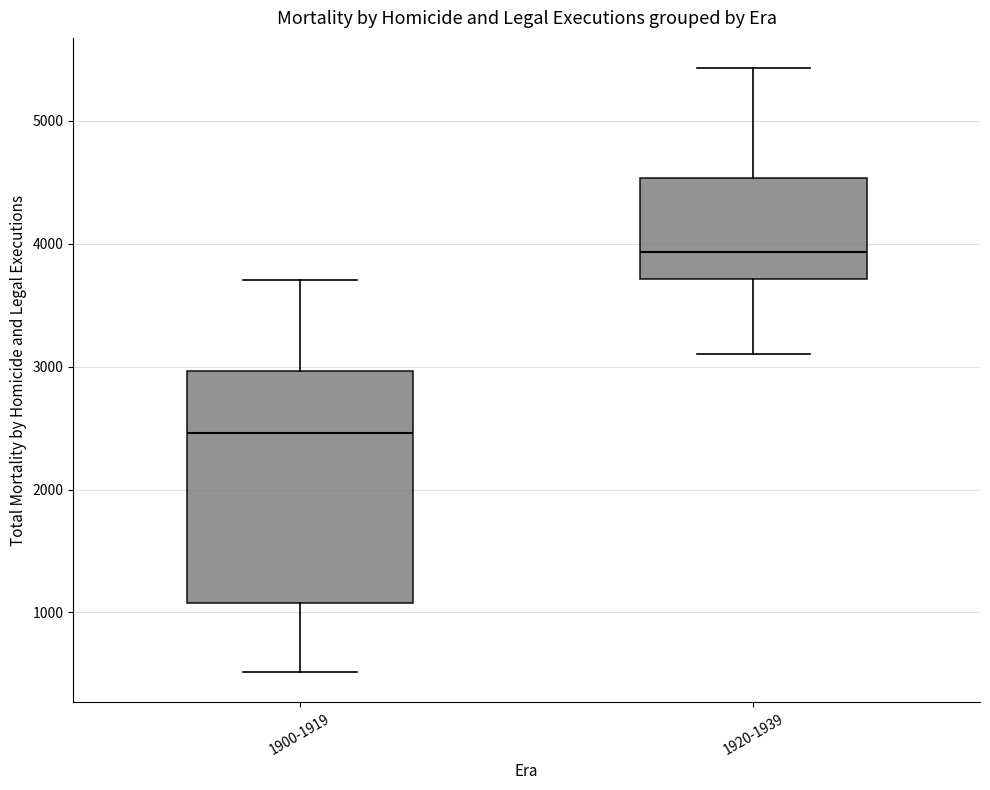

Where is the upper edge of the box for 1920-1939 on the y-axis? The values are not printed on the chart, so give them approximately, as read against the axis.

4500